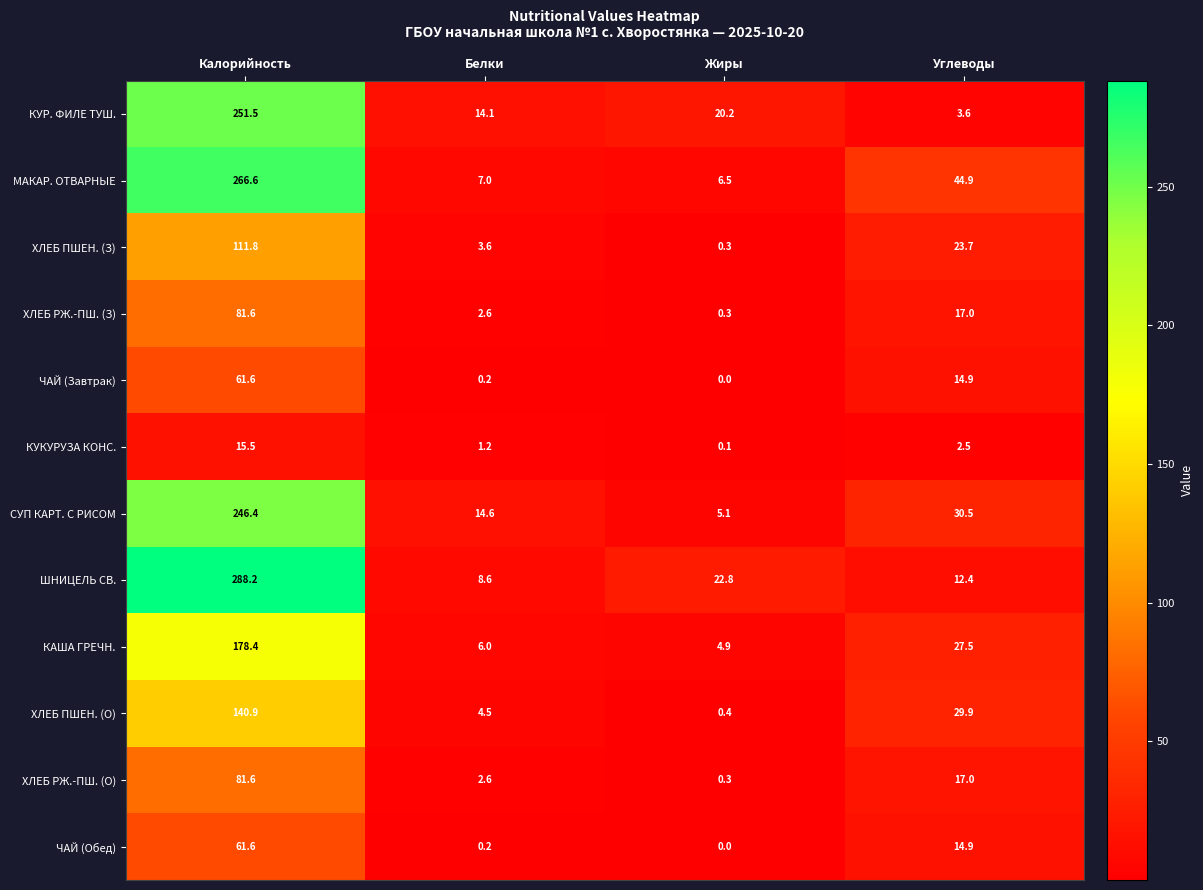

List the labels in order of ЧАЙ (Обед) value, largest first.

Калорийность, Углеводы, Белки, Жиры